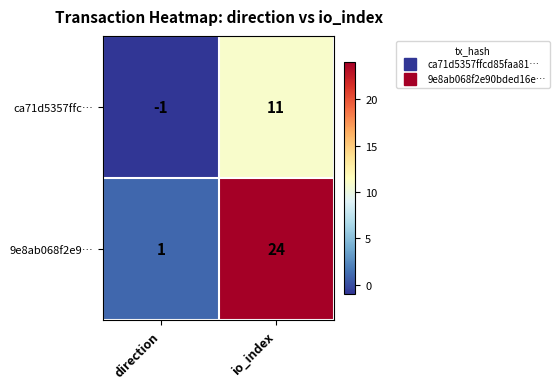

At io_index, list the series in order from smallest to largest.

ca71d5357ffc…, 9e8ab068f2e9…